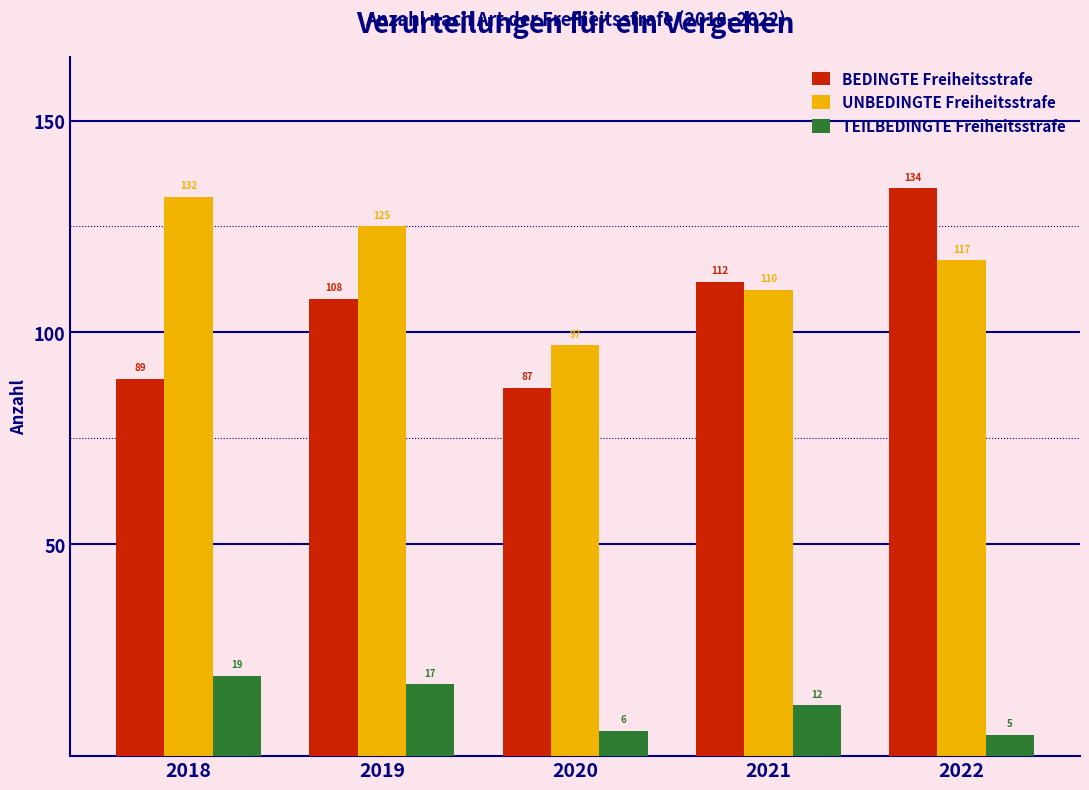

Reading left to right, extract all data points from this chart.

BEDINGTE Freiheitsstrafe: 2018=89	2019=108	2020=87	2021=112	2022=134
UNBEDINGTE Freiheitsstrafe: 2018=132	2019=125	2020=97	2021=110	2022=117
TEILBEDINGTE Freiheitsstrafe: 2018=19	2019=17	2020=6	2021=12	2022=5